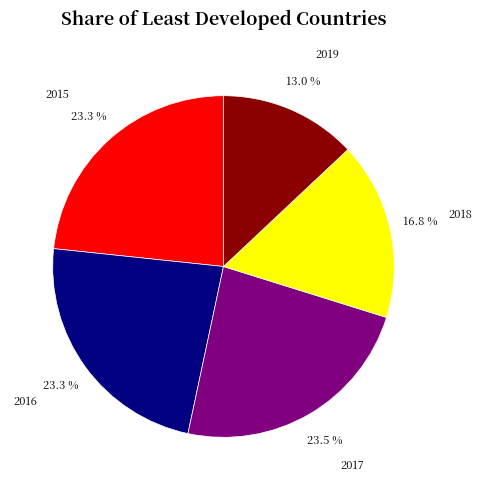

What is the smallest slice in the pie chart?

2019